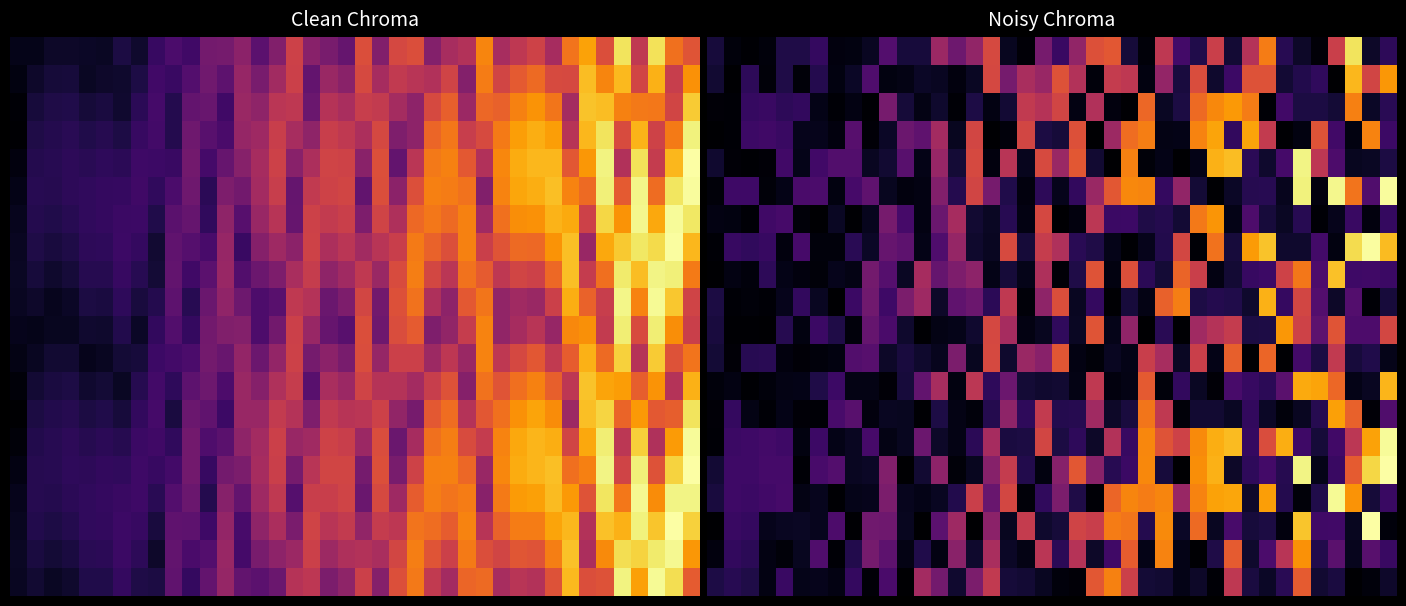

What is the greatest value displayed?

3.6